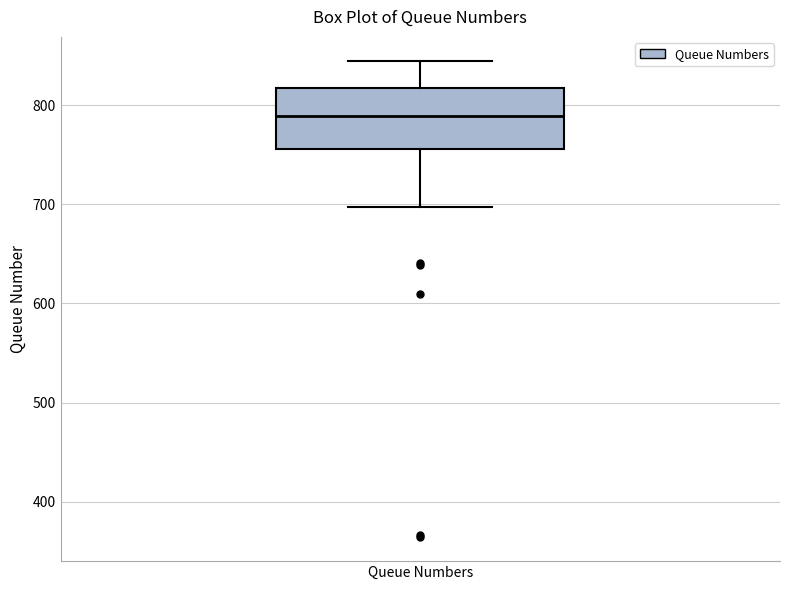

Transcribe this box plot: give where the median line is, the range the box spans, and where the two whiskers end, as read against the y-axis. The values are not printed on the chart, so give them approximately, as read against the axis.

median 790, box 760 to 820, whiskers 700 to 850